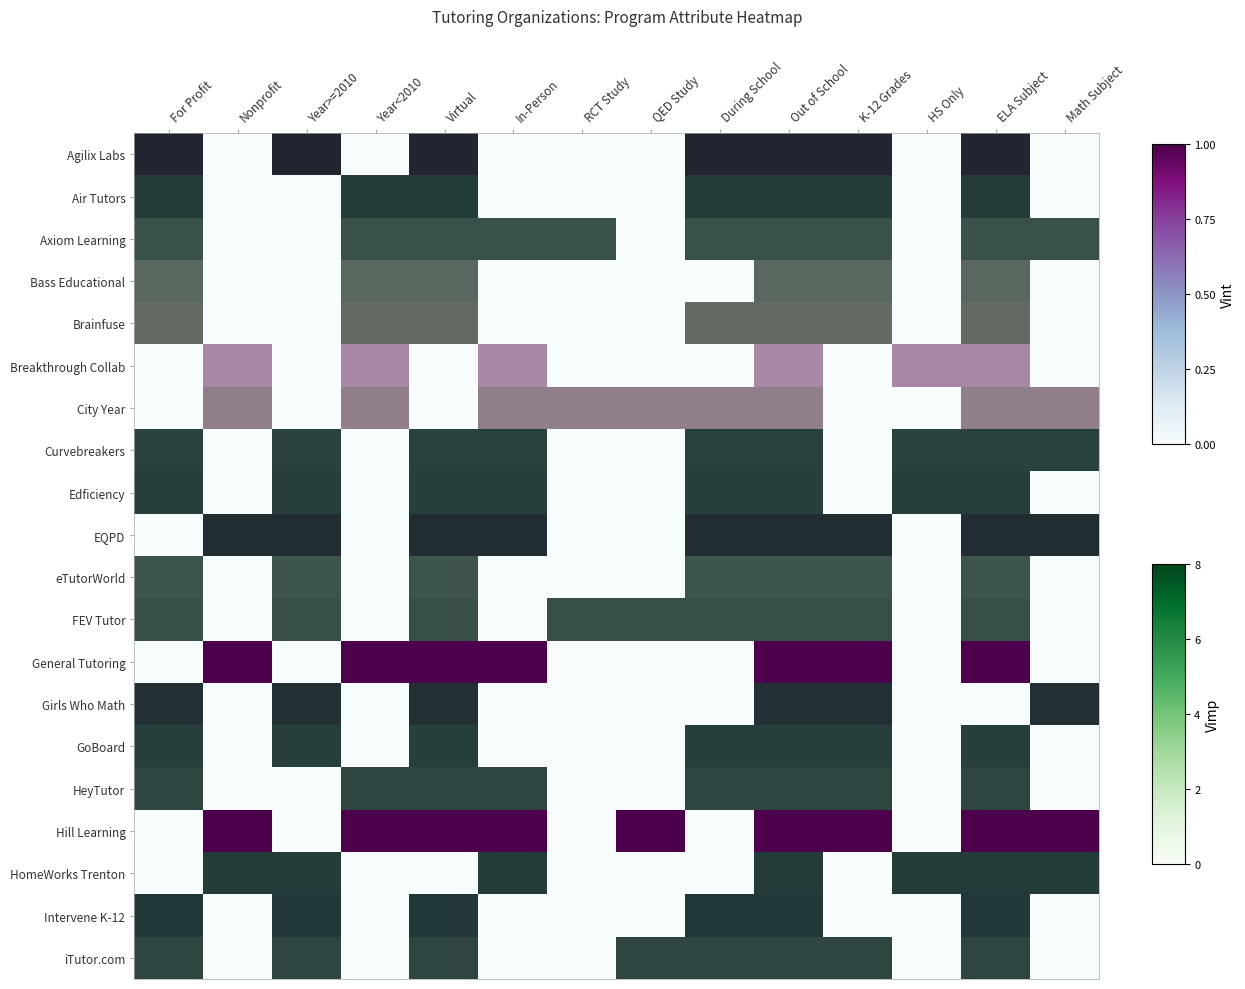

What is the approximate value of EQPD at Virtual?

1.0